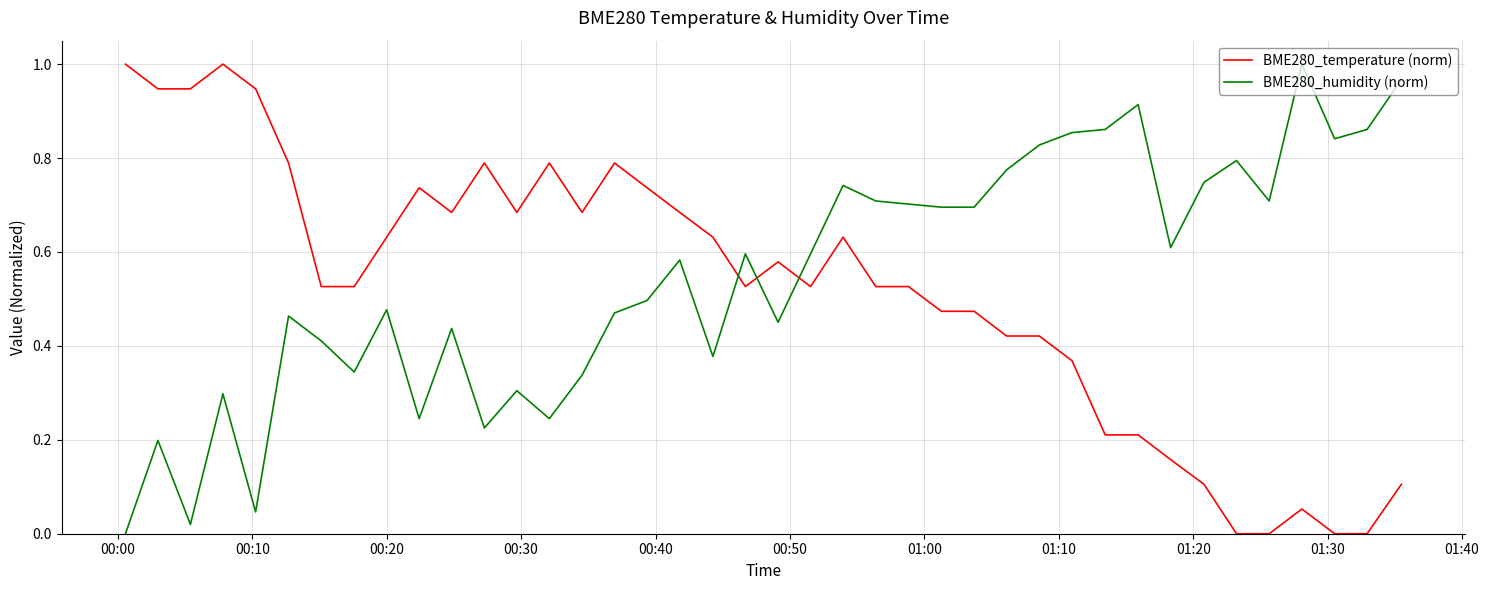

True or false: BME280_humidity (norm) and BME280_temperature (norm) cross at least once.

True